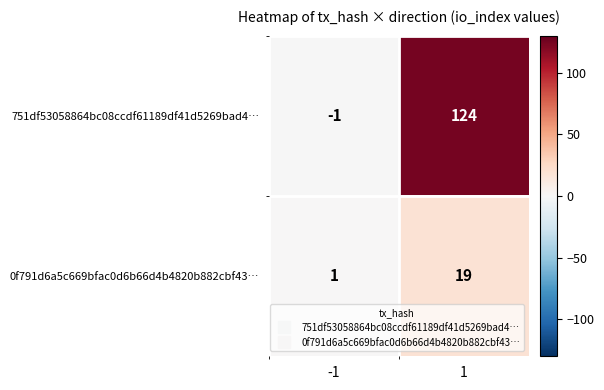

How many values in the 0f791d6a5c669bfac0d6b66d4b4820b882cbf43… series are below 19?

1